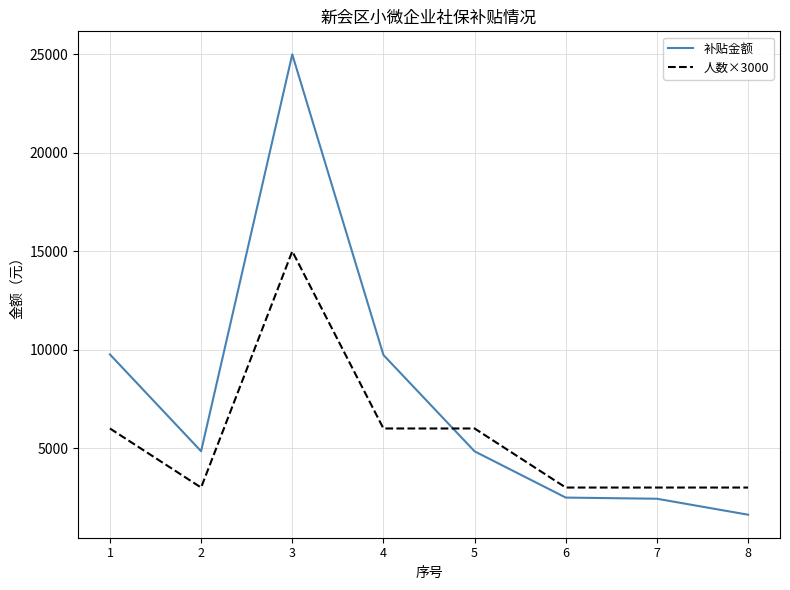

What is the sum of the 人数×3000 values at 2 and 3?

18000.0